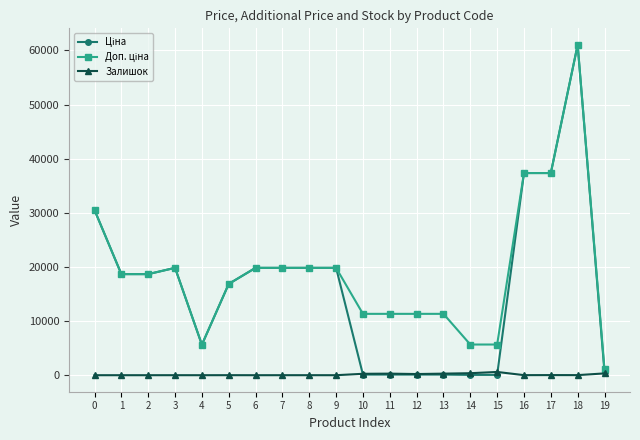

What is the greatest value displayed?

61024.7